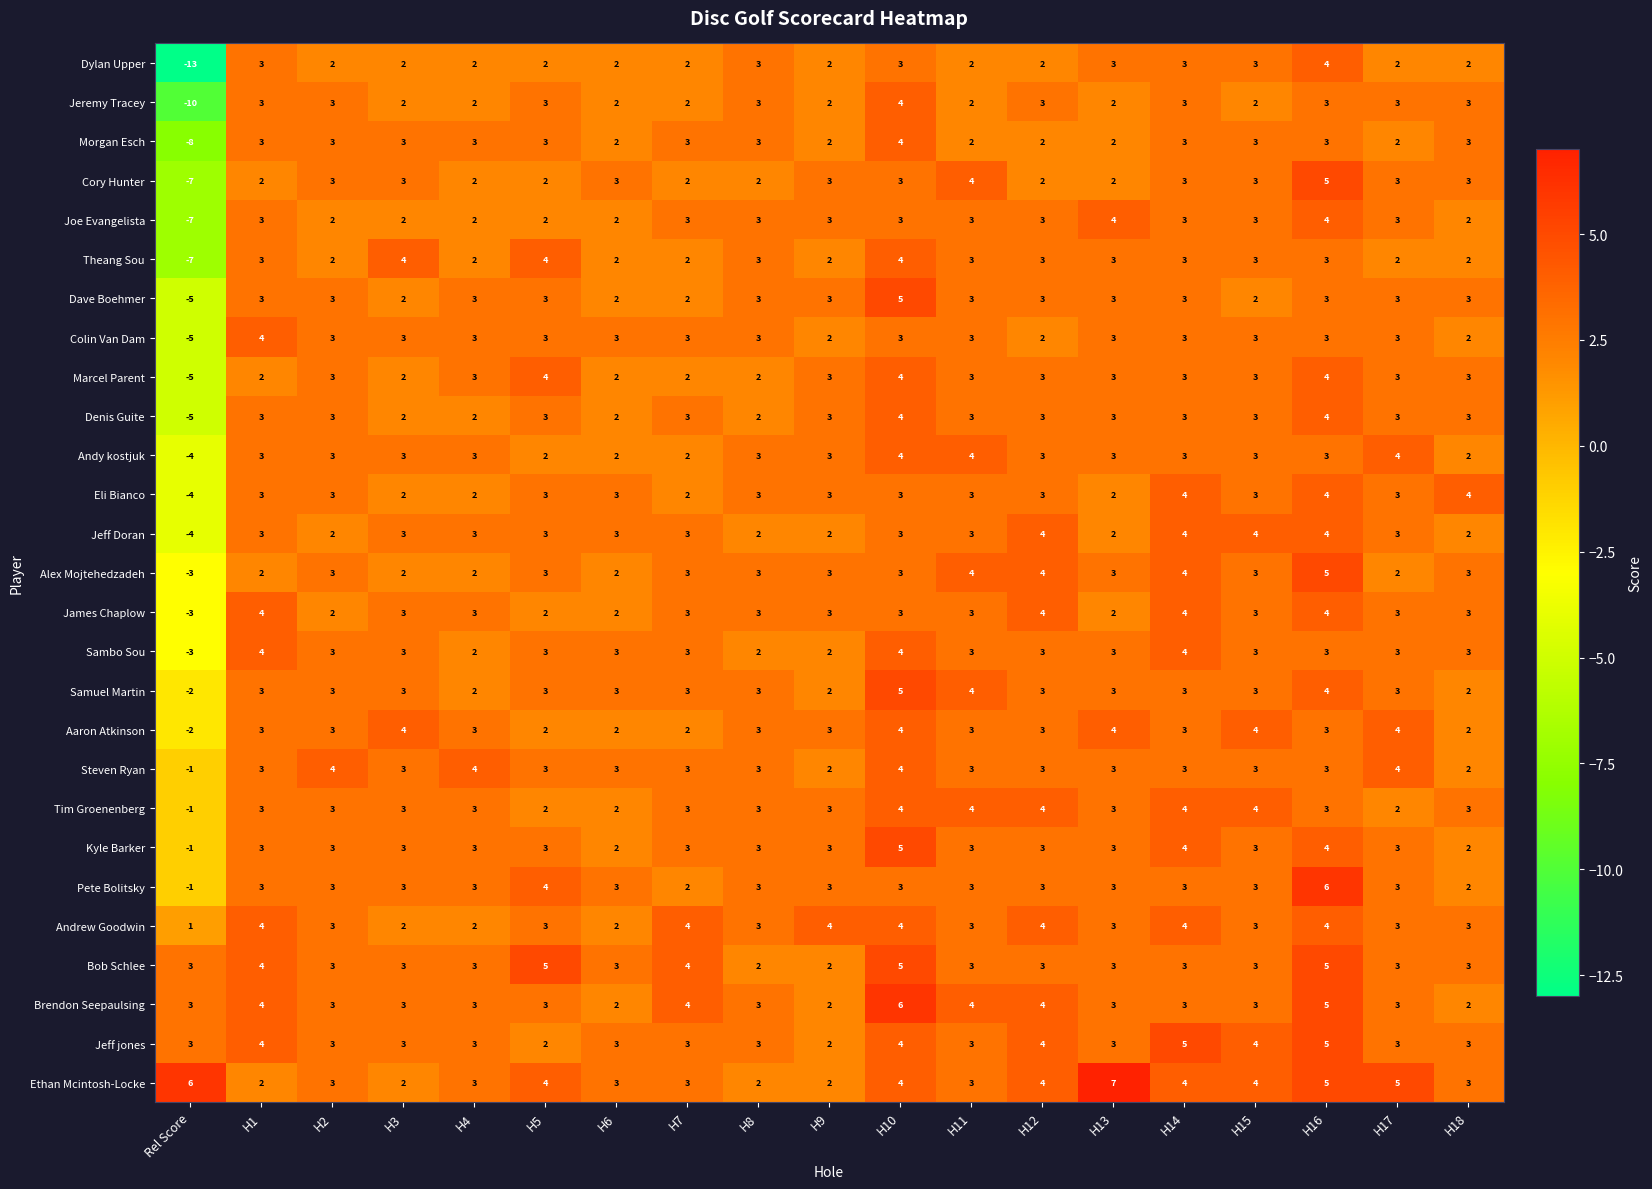

How many values in the James Chaplow series are below 3?

5